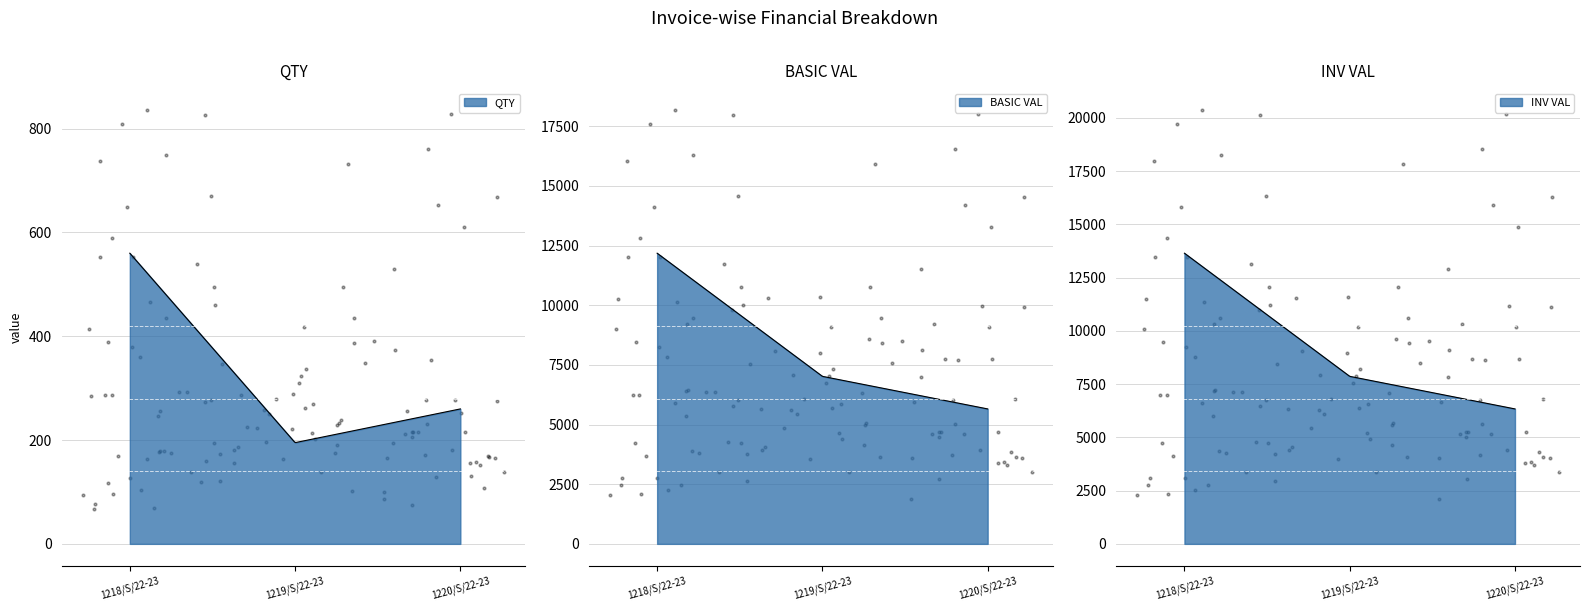

At how many categories does at least one series exceed 13000?

1